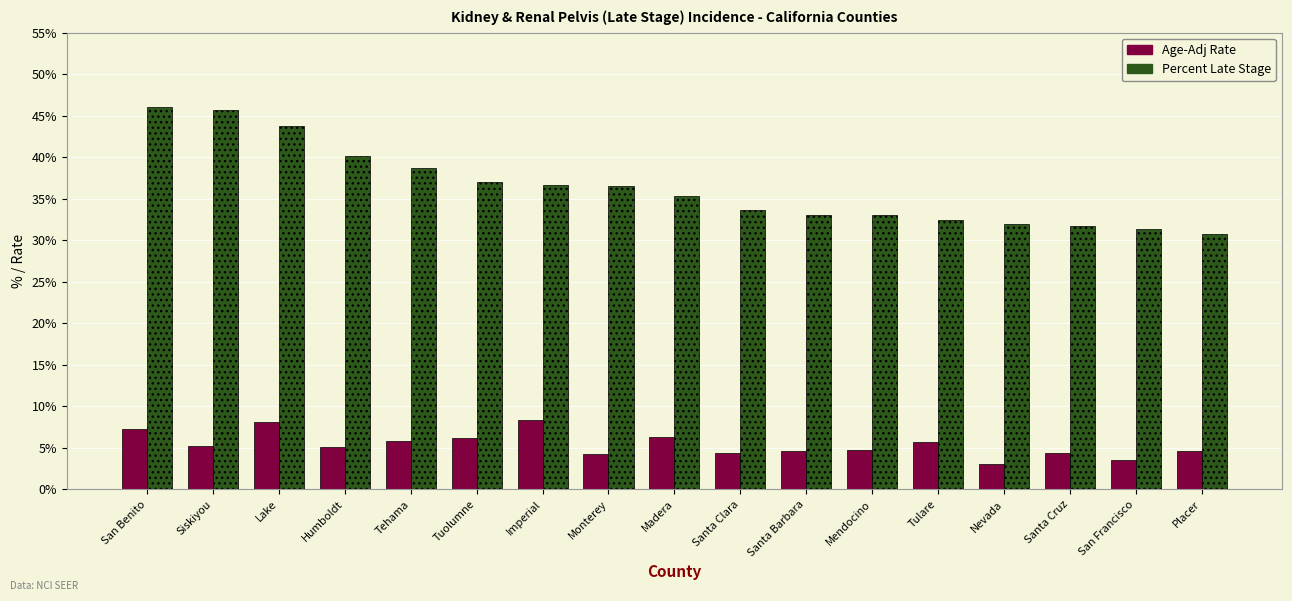

How many bars are there in each group?

2